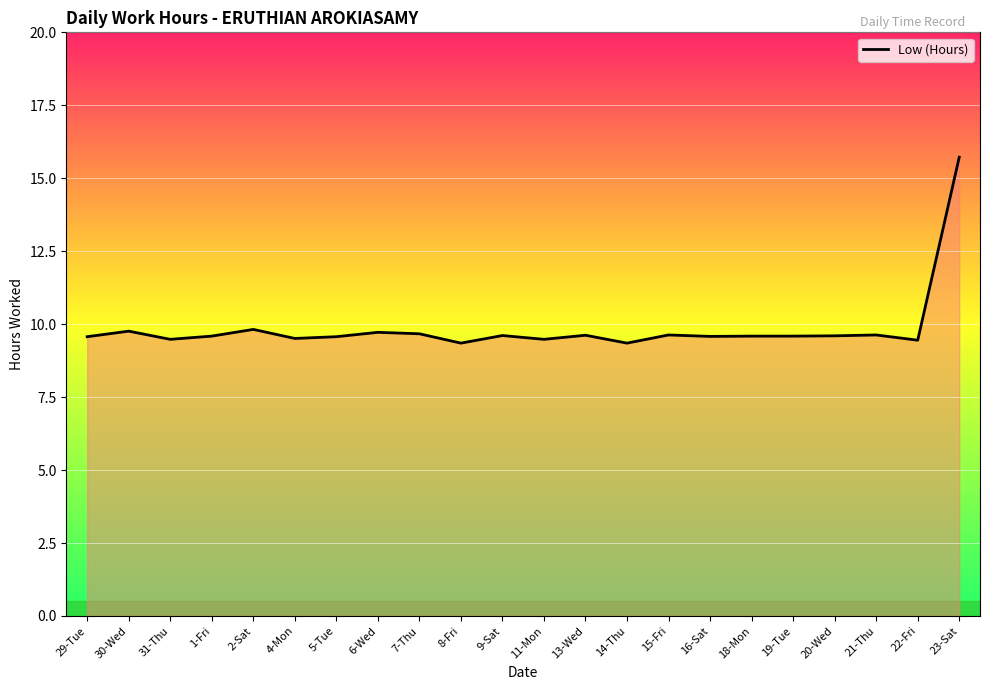

What is the ratio of the value at 18-Mon to the value at 5-Tue?

1.0